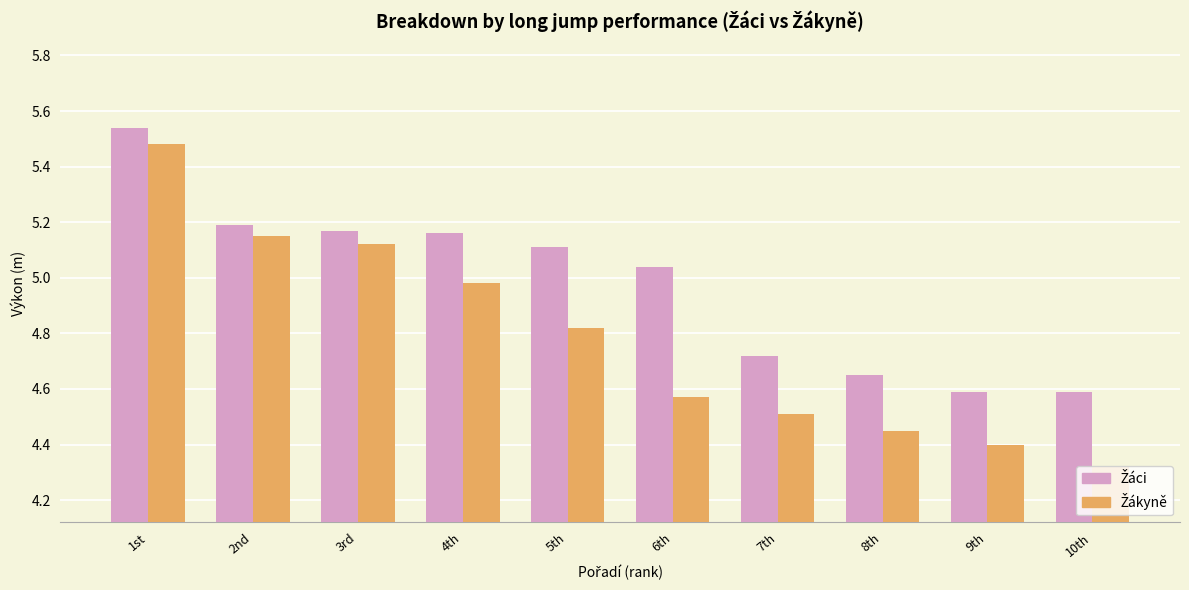

What is the total value across all series at 1st?

11.0